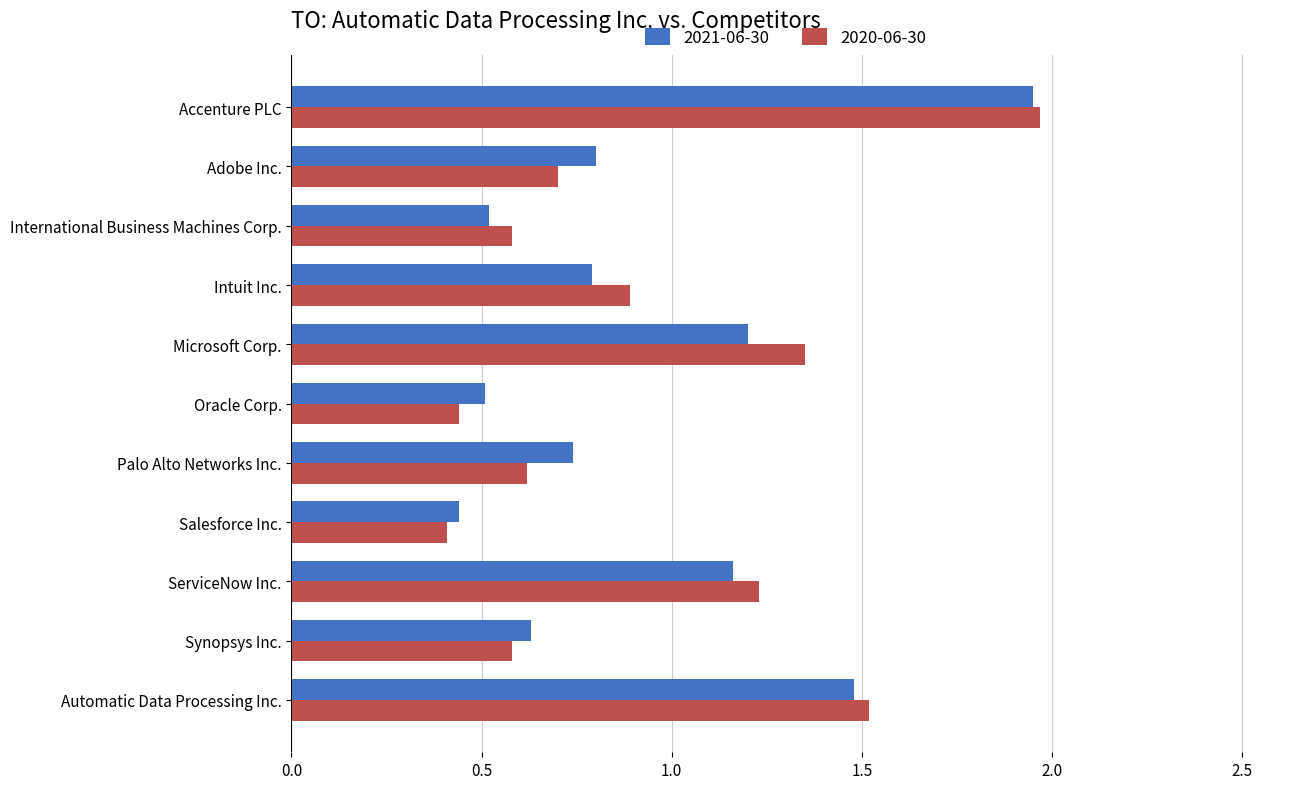

How many 2021-06-30 values are between 0 and 1?

7